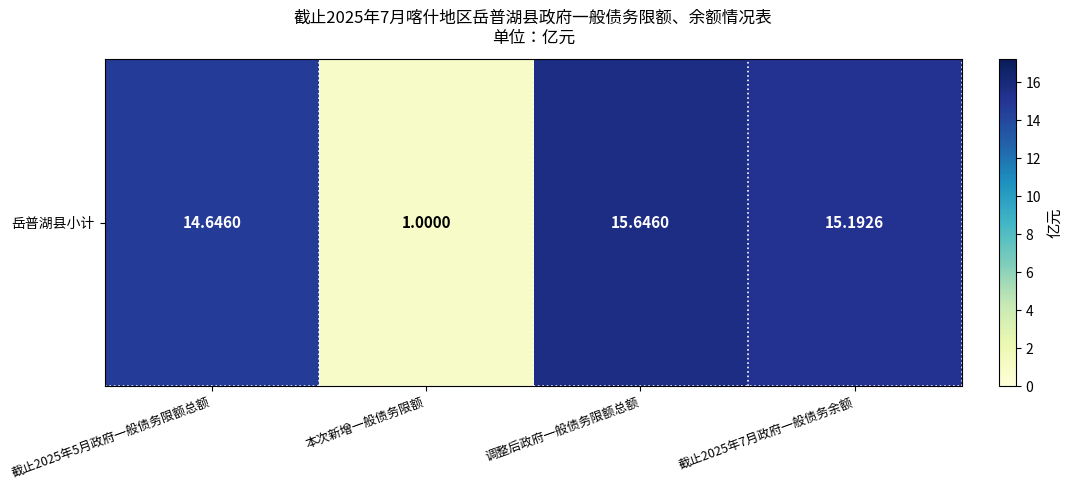

Is it true that the value at 截止2025年7月政府一般债务余额 is 15.2?

True